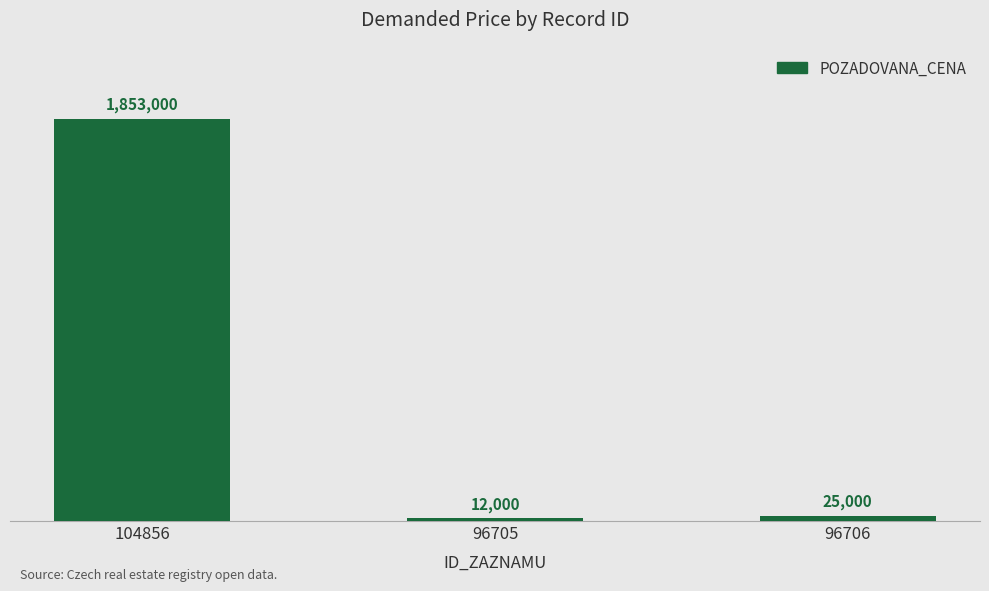

How many distinct data groups are displayed?

1